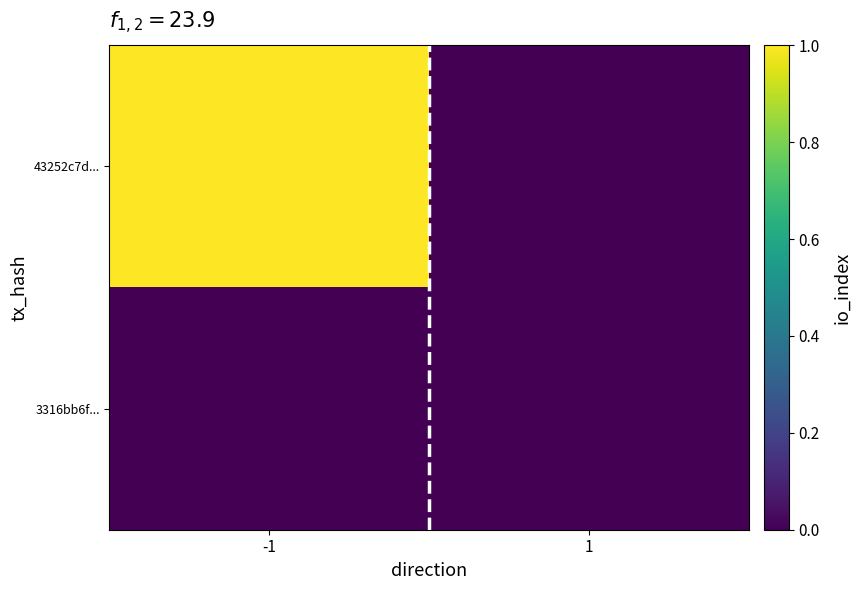

Rank the series at 1 from lowest to highest value.

43252c7d..., 3316bb6f...